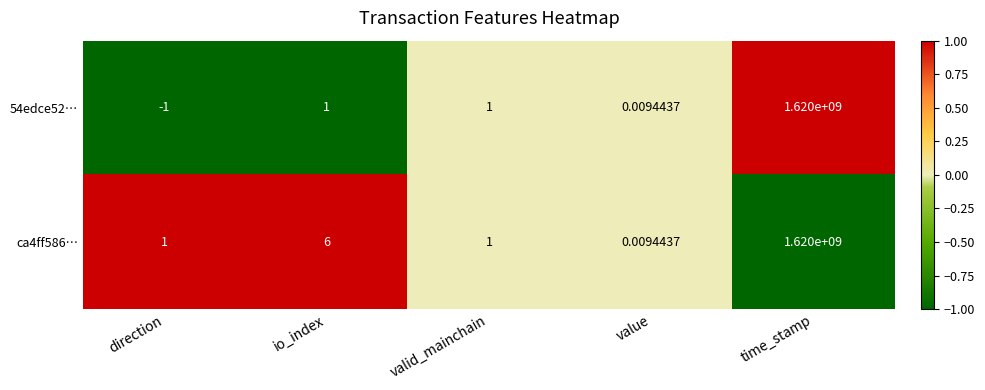

Where is ca4ff586… nearest to the value 810000000?

io_index